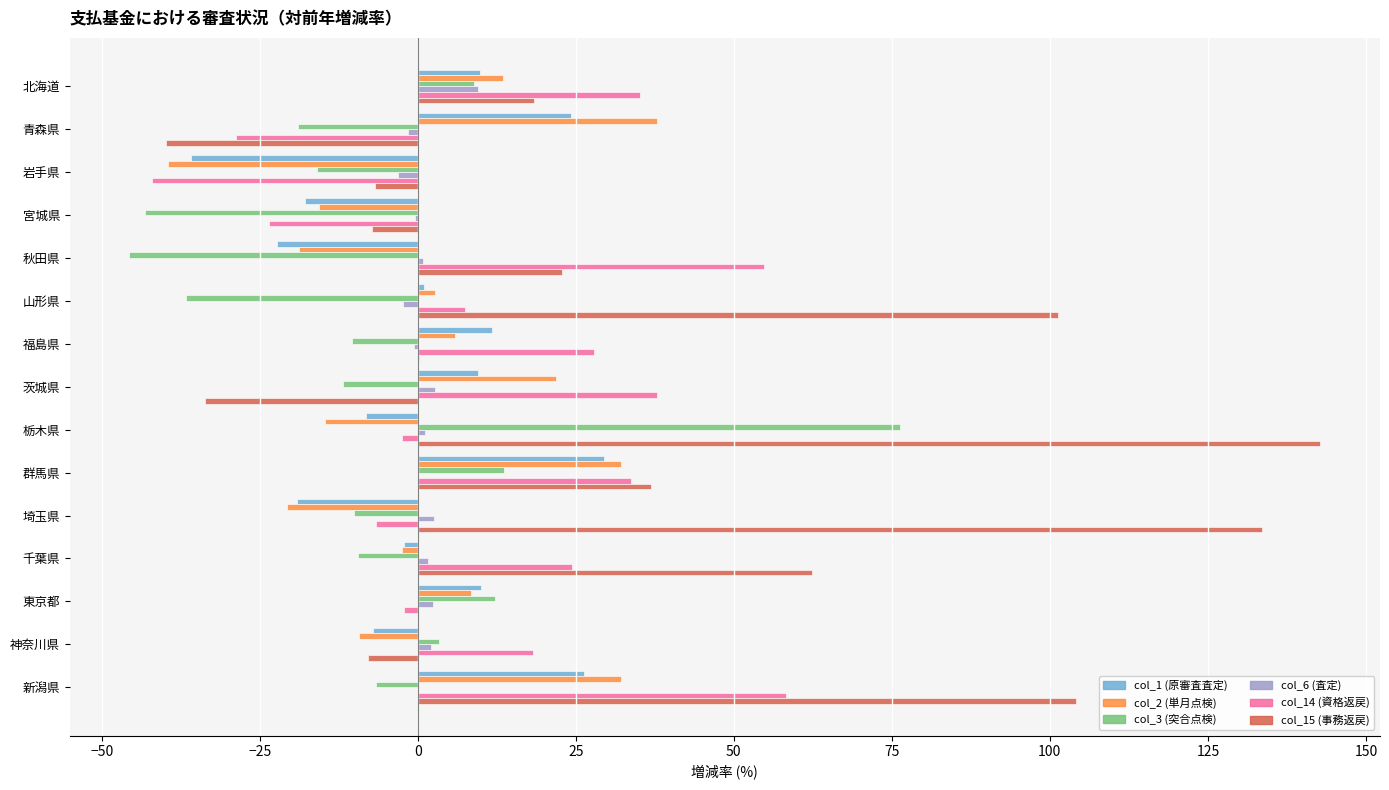

True or false: col_1 (原審査査定) has a value of 26.3 at 新潟県.

True